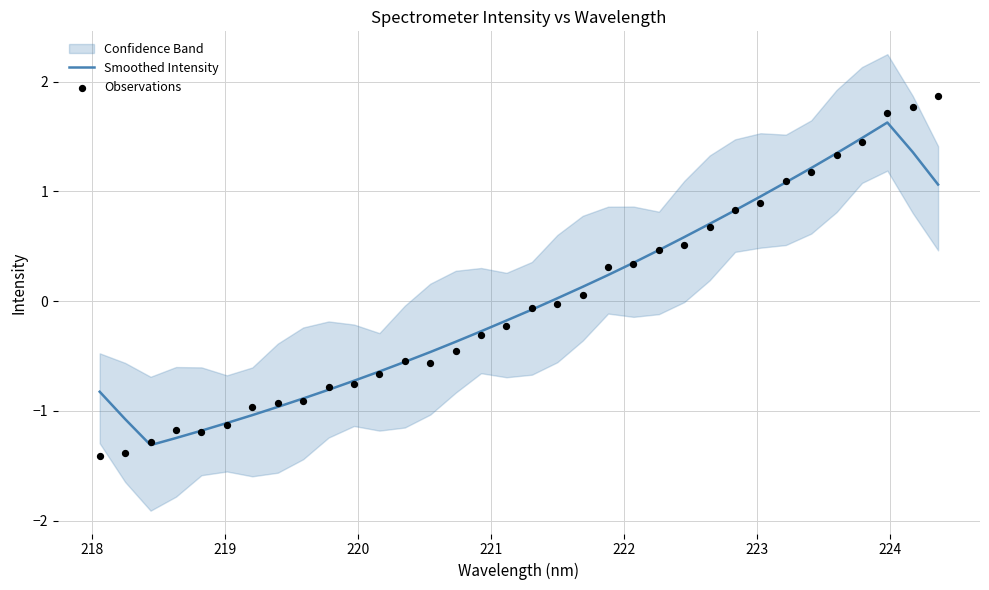

Which series reaches the minimum Y coordinate?

Observations